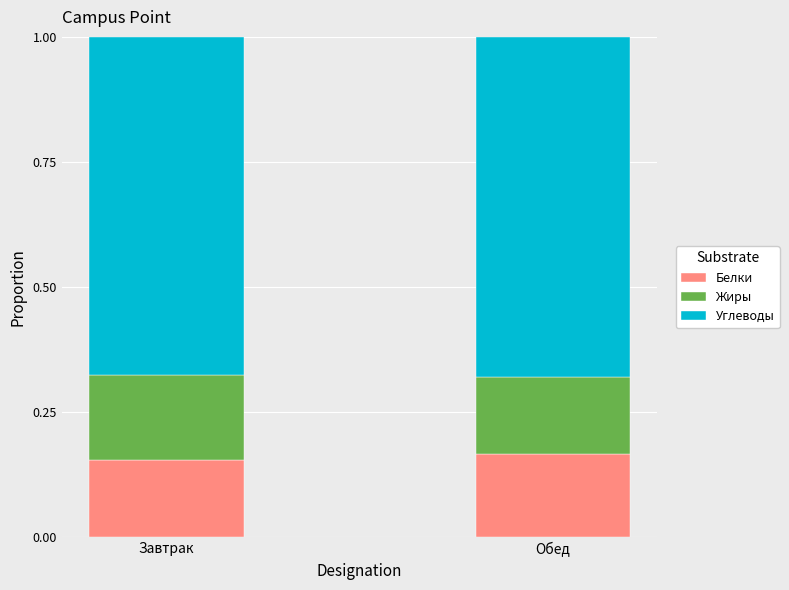

How many bars are there in total?

2